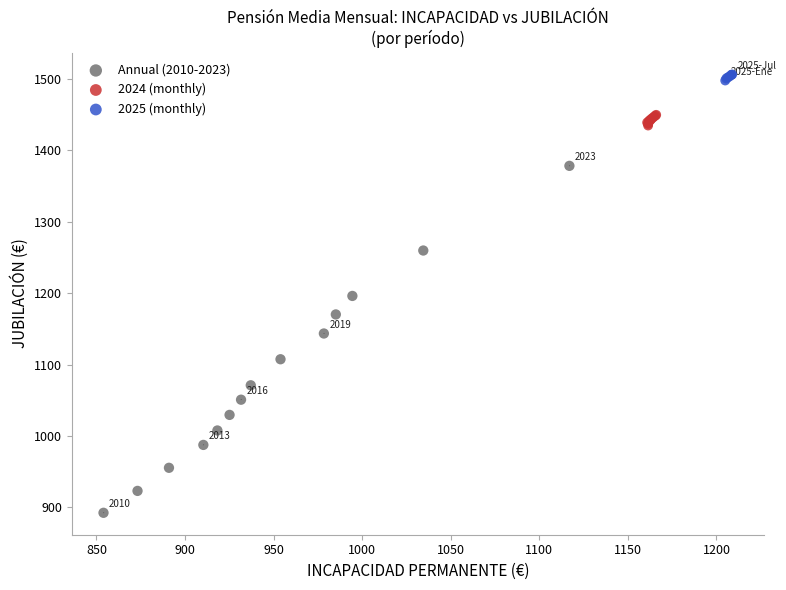

Which series has the largest Y range (max minus min)?

Annual (2010-2023)